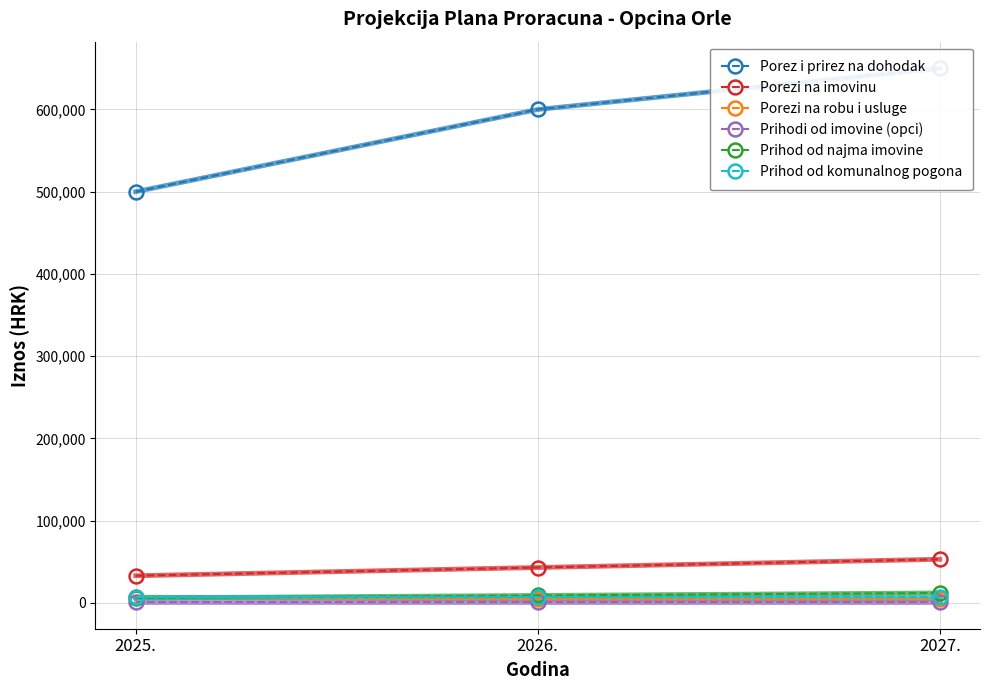

List the labels in order of Prihodi od imovine (opci) value, largest first.

2025., 2026., 2027.